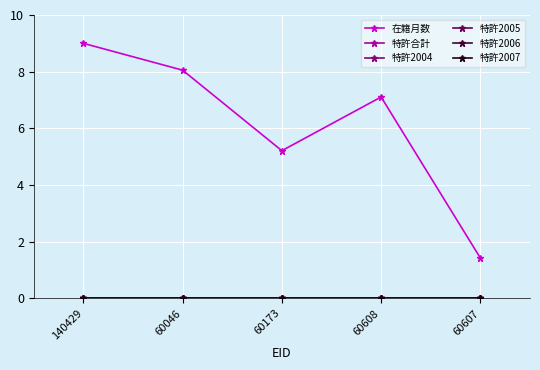

Which has a higher value, 60173 or 60046?

60046